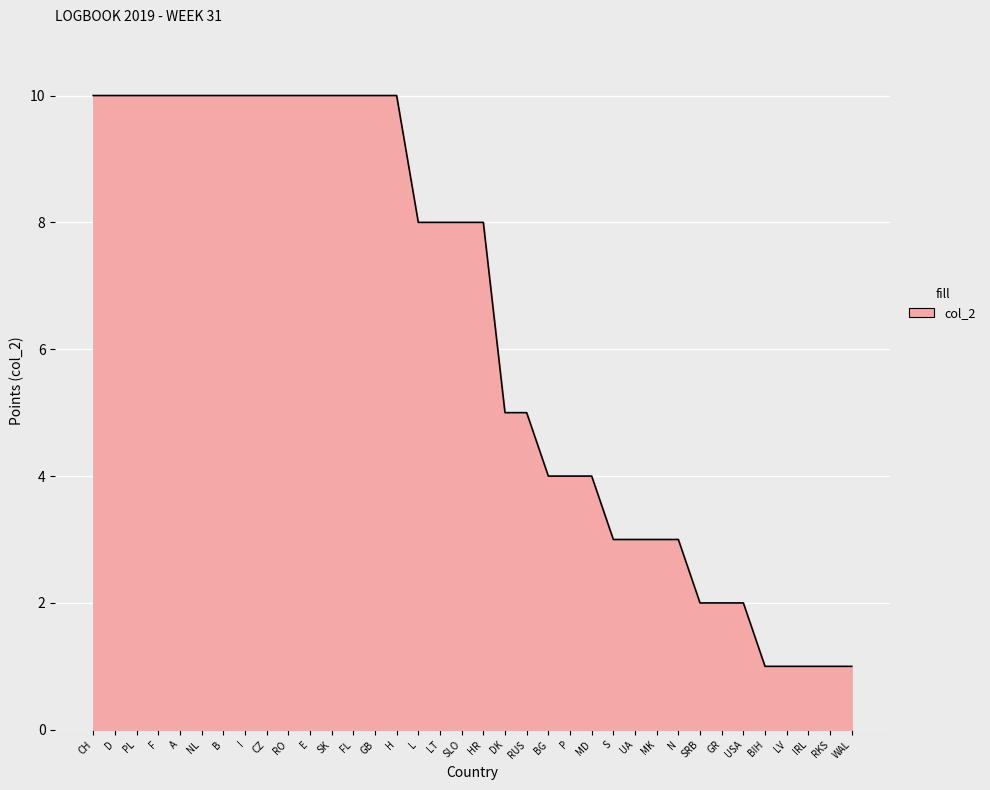

What is the ratio of the value at A to the value at MK?

3.3